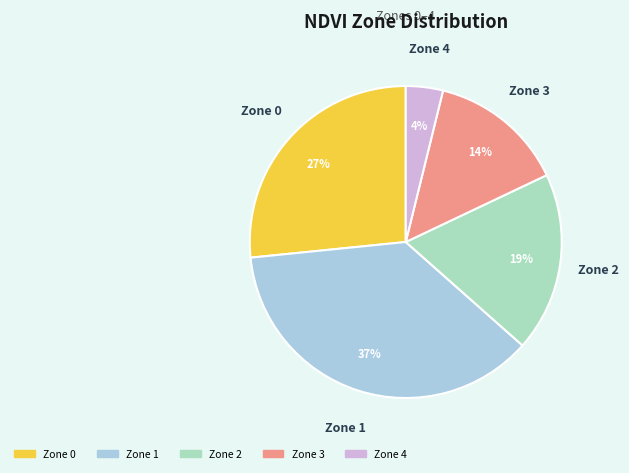

Is it true that Zone 2 is 32% of the pie?

False